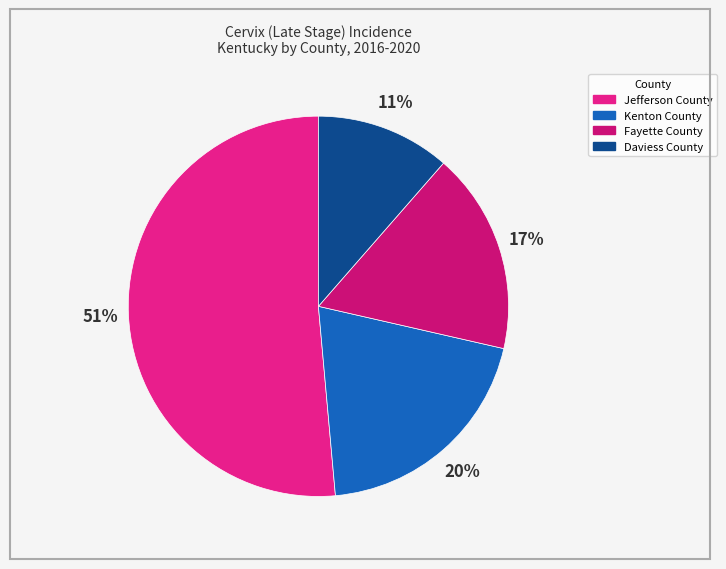

To the nearest percent, what is the difference between the largest and smallest slice percentages?

40%